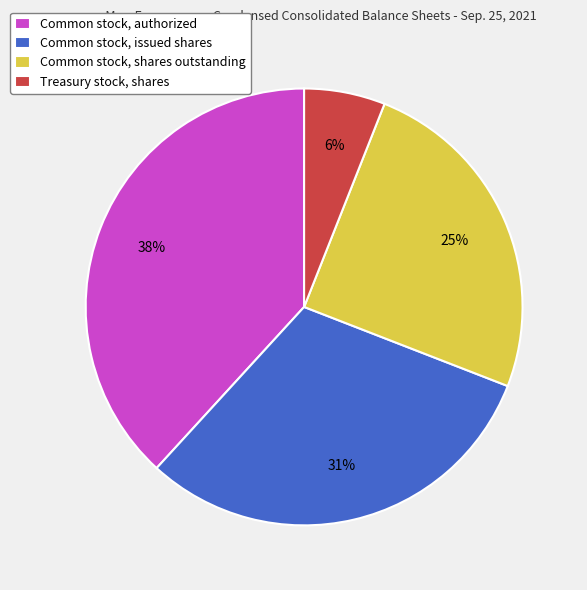

To the nearest percent, what is the average slice percentage?

25%